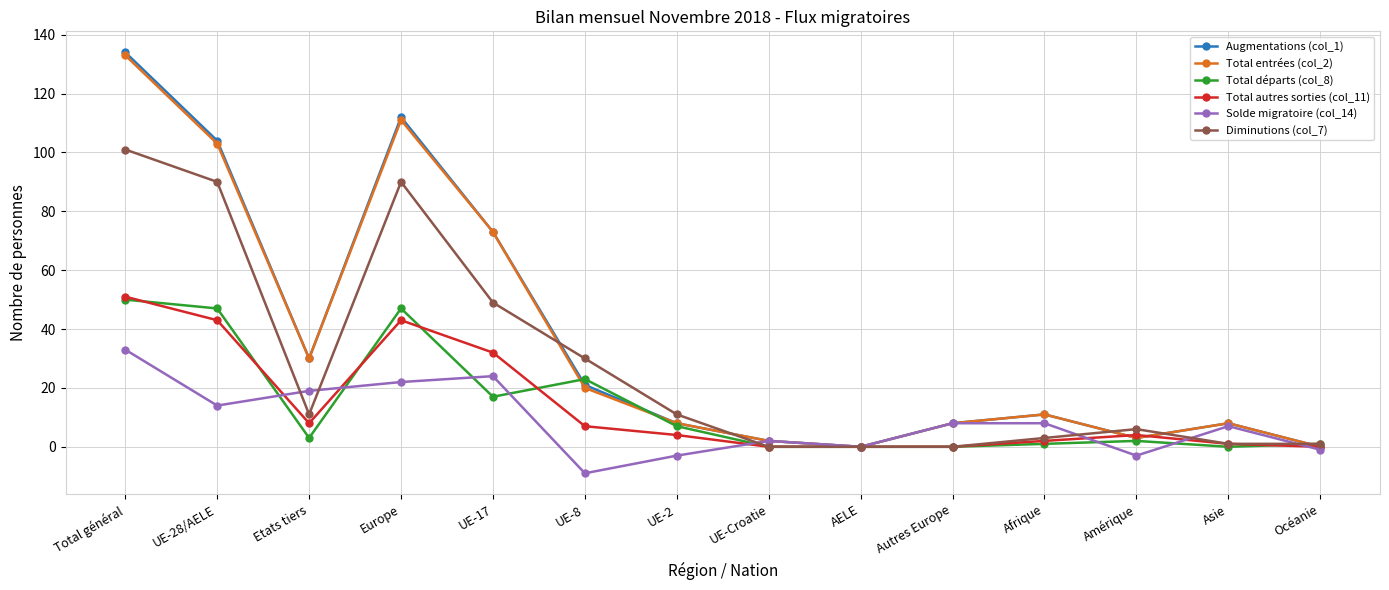

What are all the series names shown in the legend?

Augmentations (col_1), Total entrées (col_2), Total départs (col_8), Total autres sorties (col_11), Solde migratoire (col_14), Diminutions (col_7)